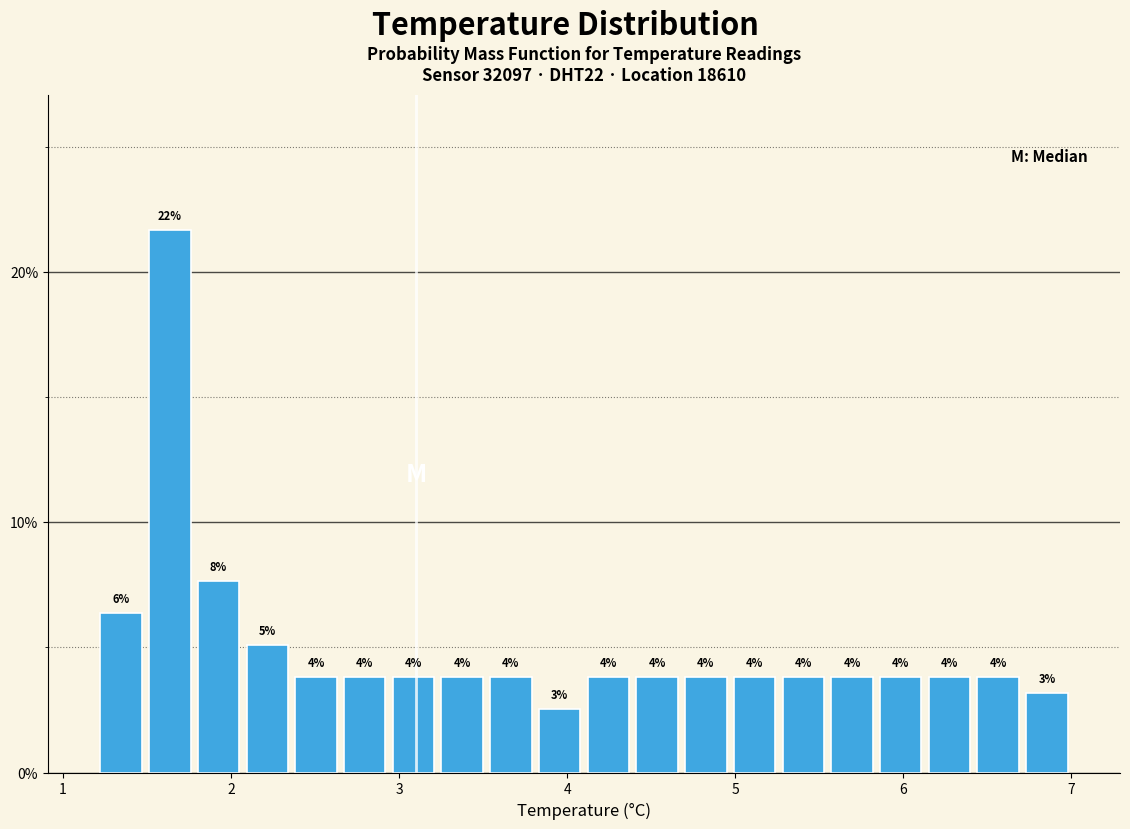

Around what value on the x-axis is the tallest bar? Give the approximate position of its centre, as read against the axis.

1.6